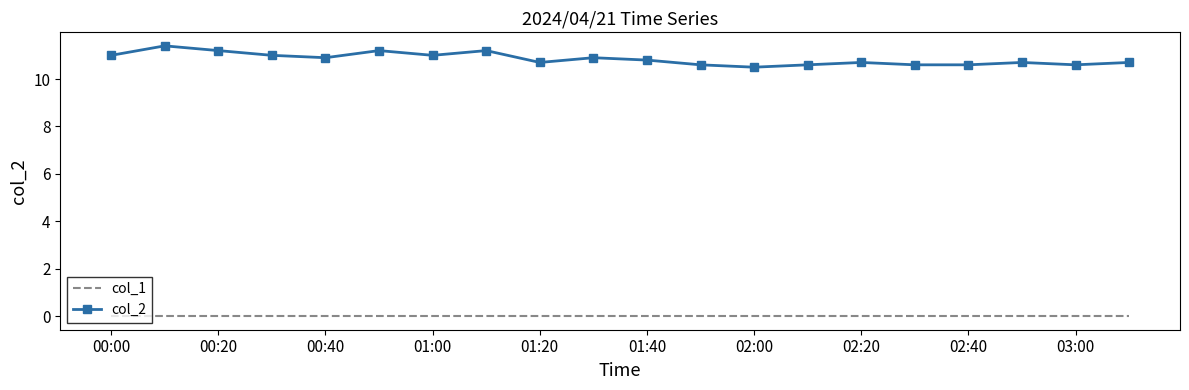

What is the greatest value displayed?

11.4